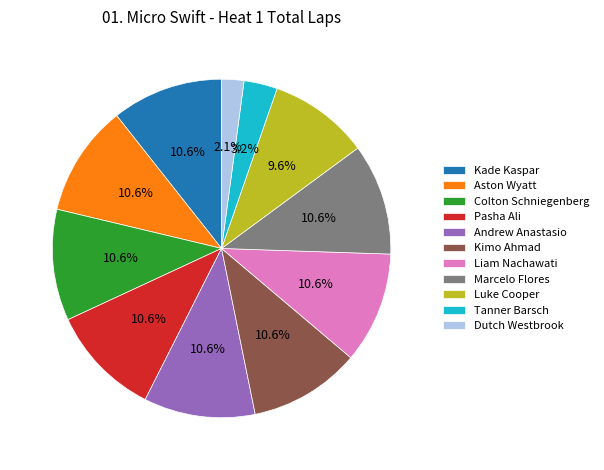

What portion of the pie excludes Luke Cooper?

90.4%